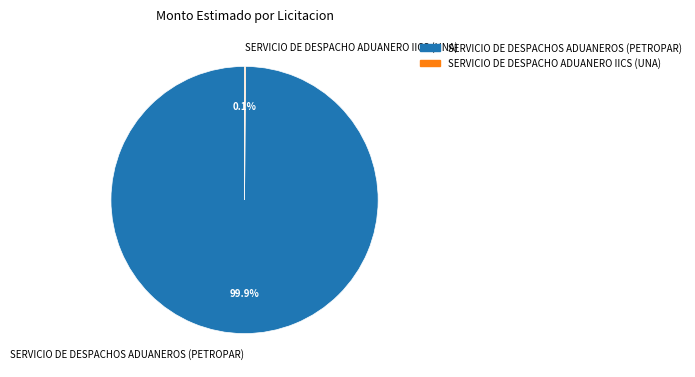

To the nearest percent, what is the difference between the largest and smallest slice percentages?

100%